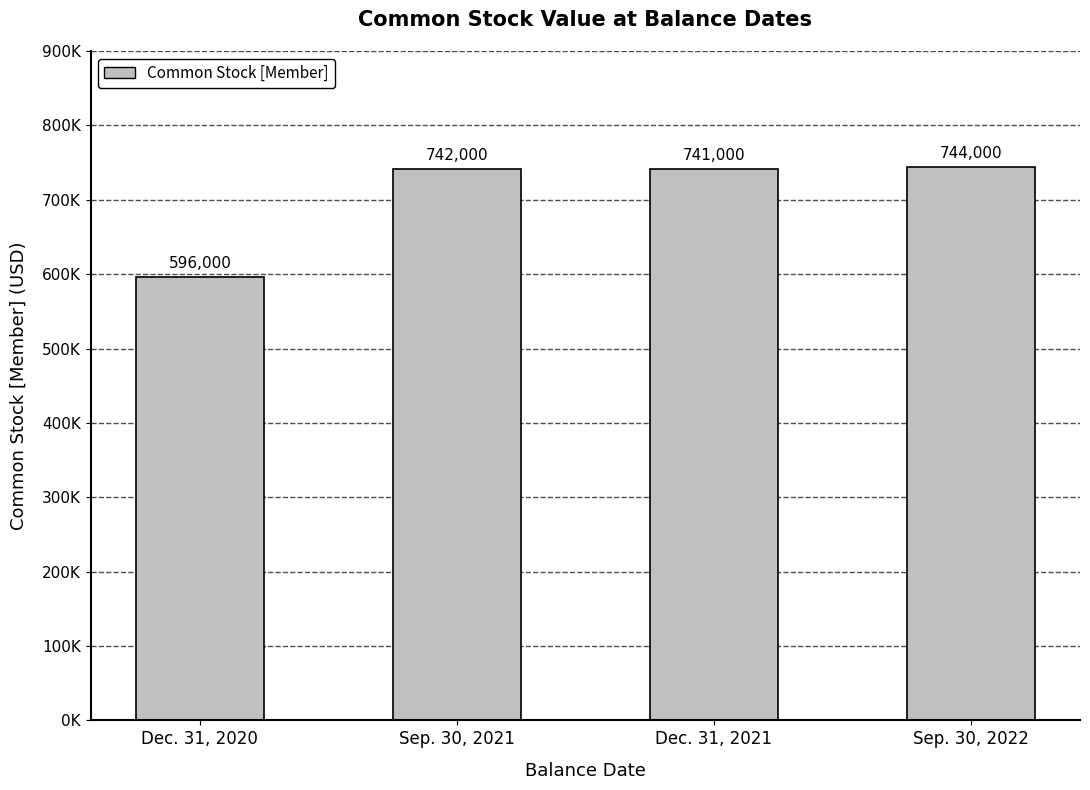

What is the label of the 3rd bar from the left?

Dec. 31, 2021